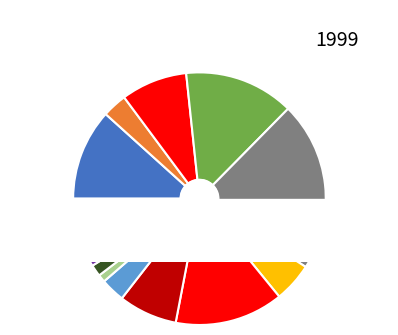

What percentage do Ouest du Jura and Est des Préalpes together represent?

9.5%